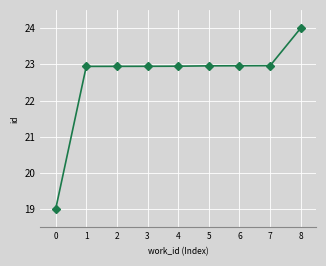

What is the sum of the values at 6 and 2?

45.9